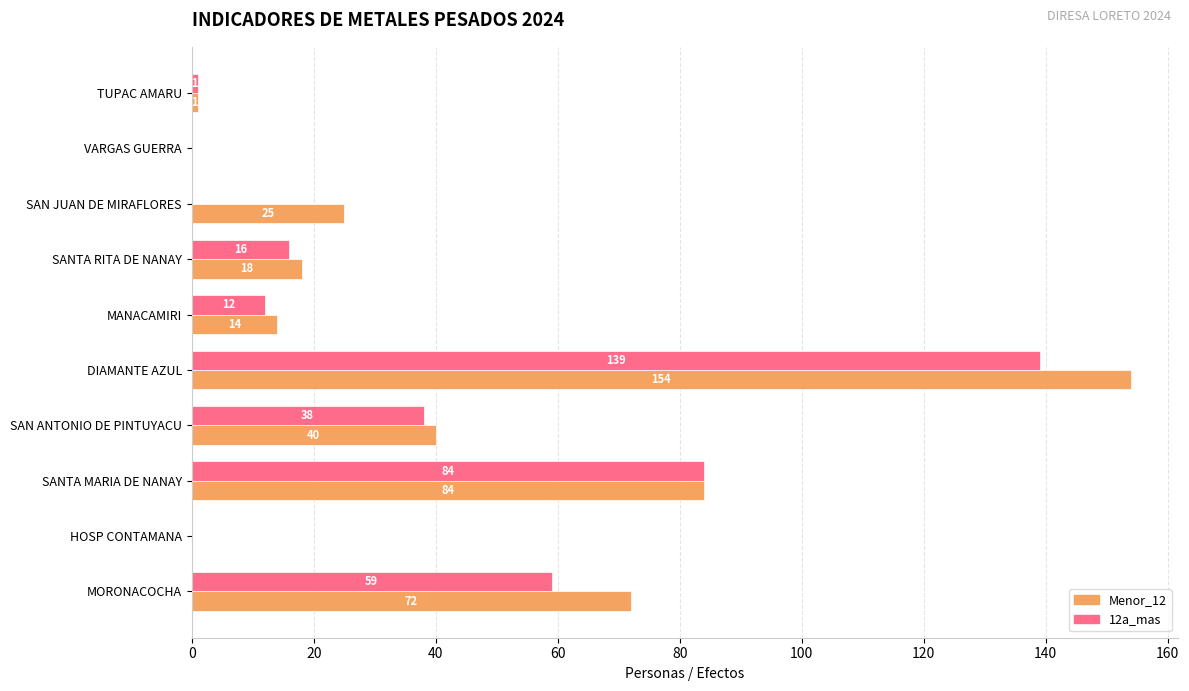

How many series are shown in this chart?

2